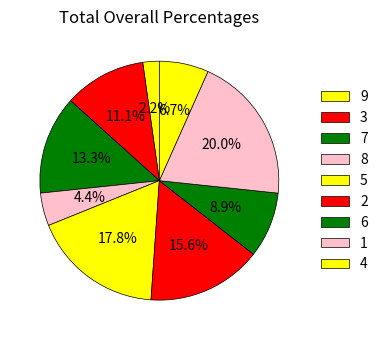

To the nearest percent, what portion does 6 represent?

9%